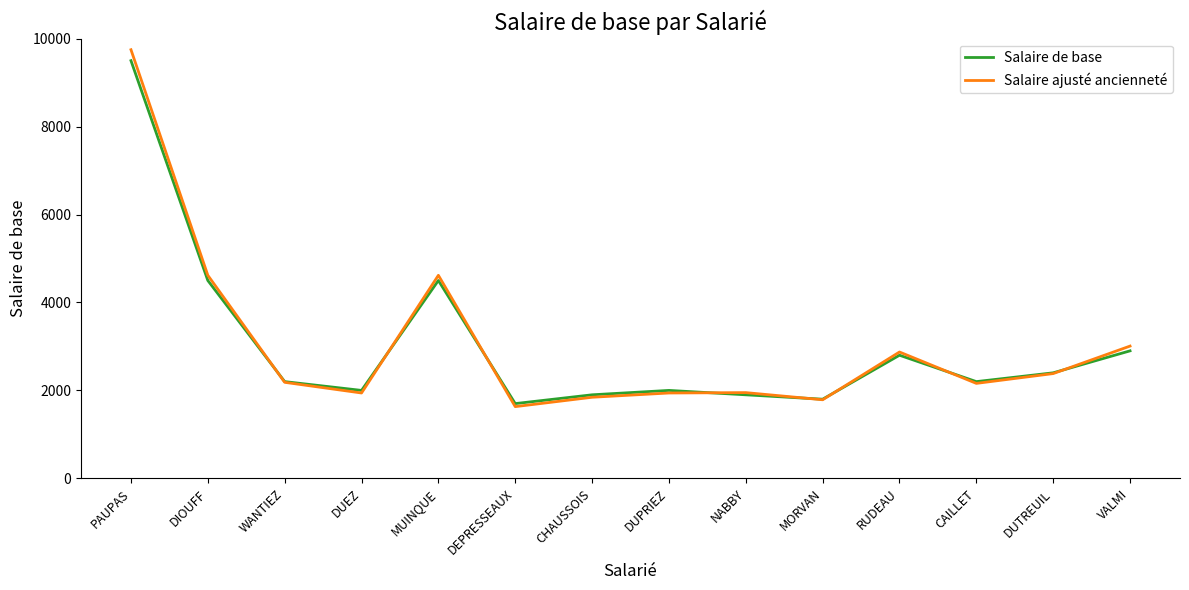

Between CAILLET and DUTREUIL, which series saw the biggest shift?

Salaire ajusté ancienneté